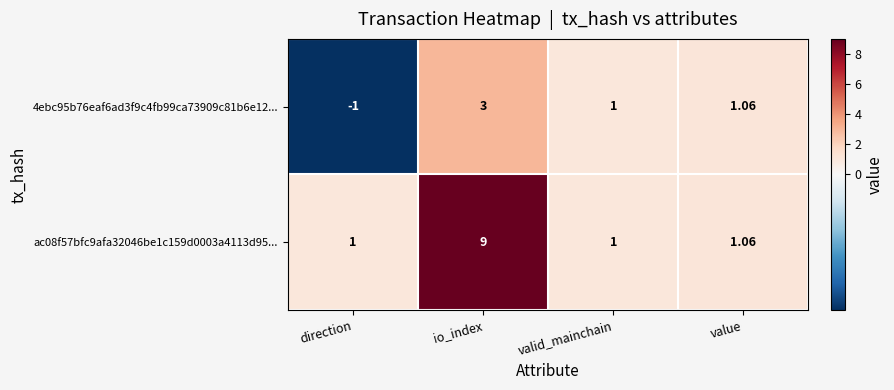

Rank the categories by 4ebc95b76eaf6ad3f9c4fb99ca73909c81b6e12... value from highest to lowest.

io_index, value, valid_mainchain, direction